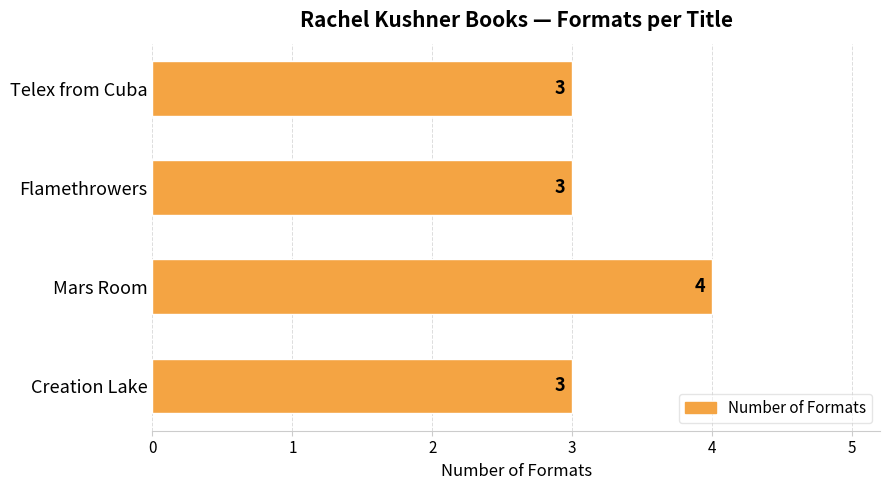

What is the greatest value displayed?

4